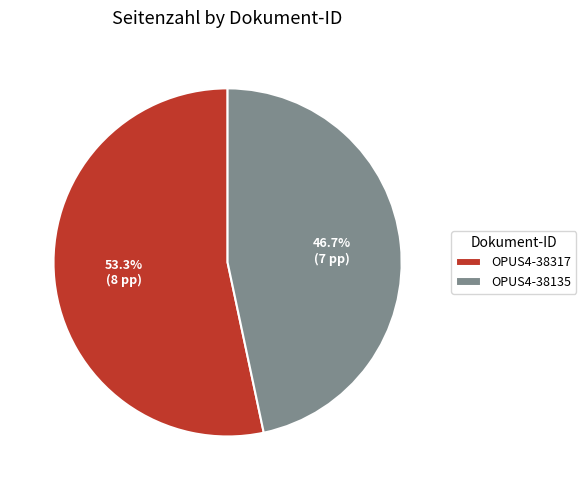

What is the smallest slice in the pie chart?

OPUS4-38135